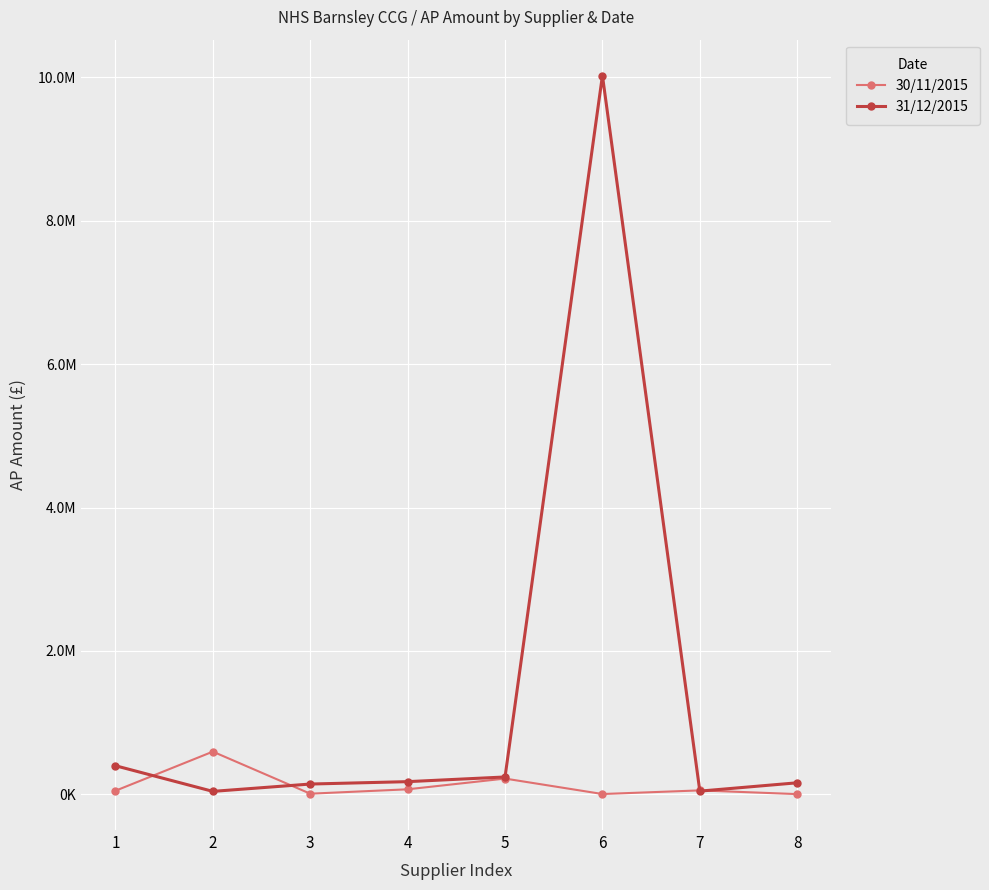

Reading left to right, what are all the values shown in this chart?

30/11/2015: 47890.4	593905.0	6985.0	68348.9	217946.6	2378.4	53083.0	1278.0
31/12/2015: 397271.5	39303.8	141667.0	175000.0	240277.0	10026503.0	42853.2	159150.1